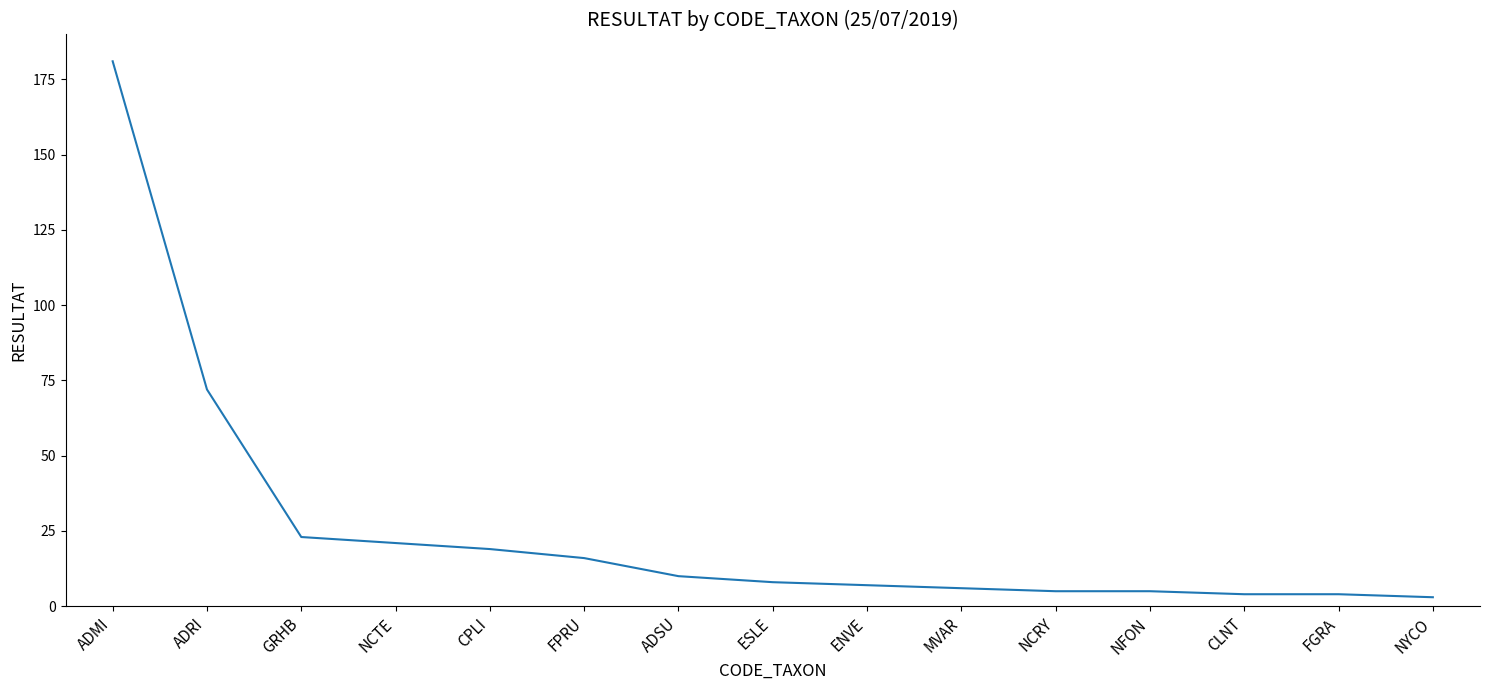

How many values are below 8?

7